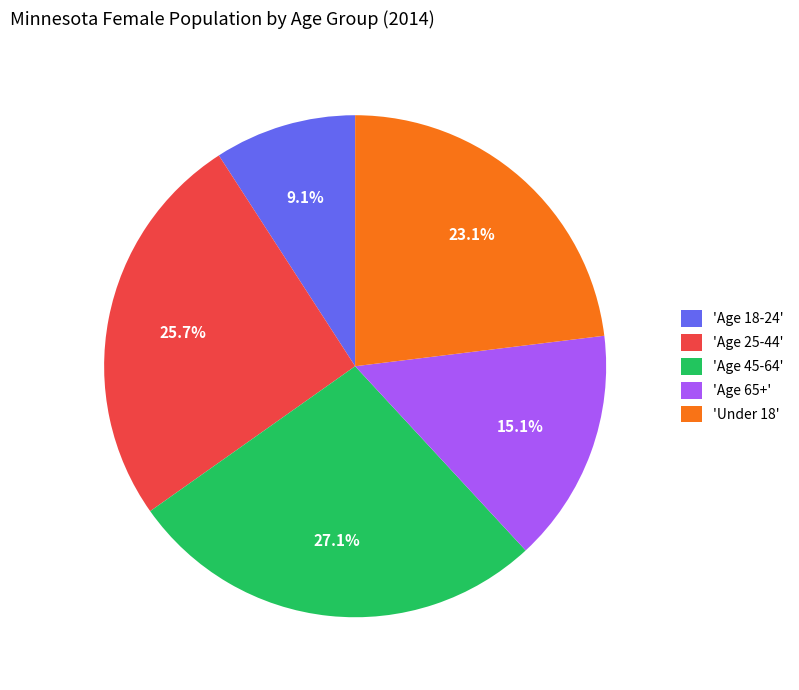

Rank the categories by value from highest to lowest.

'Age 45-64', 'Age 25-44', 'Under 18', 'Age 65+', 'Age 18-24'